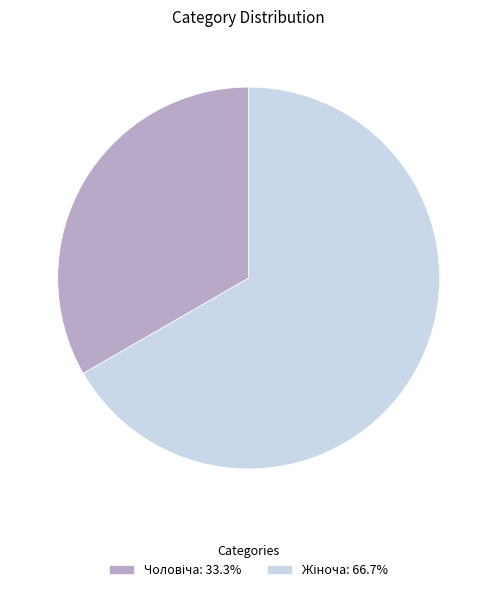

Does any single category account for the majority?

Yes